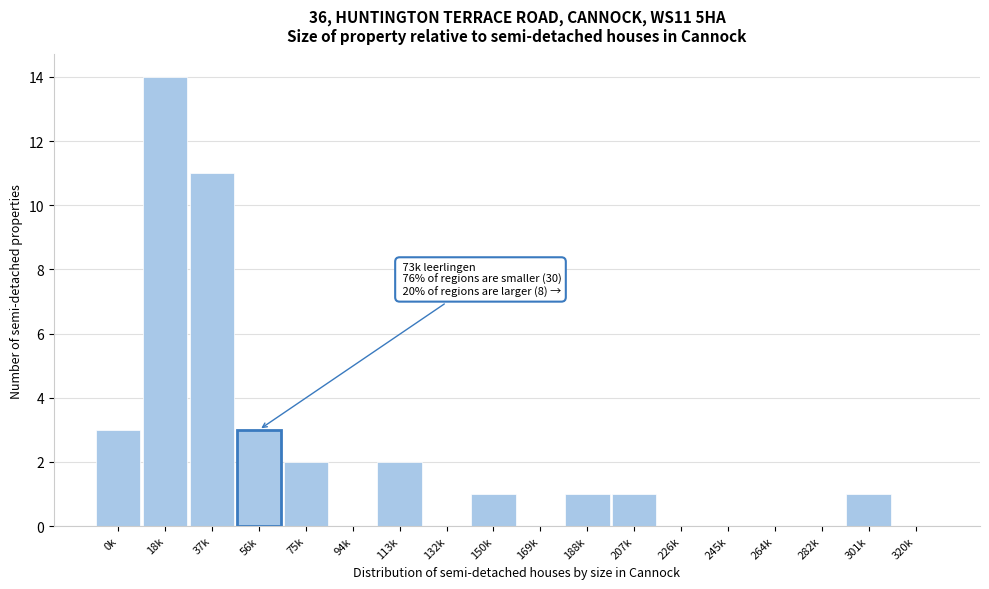

Reading left to right, extract all data points from this chart.

0k=3	18k=14	37k=11	56k=3	75k=2	94k=0	113k=2	132k=0	150k=1	169k=0	188k=1	207k=1	226k=0	245k=0	264k=0	282k=0	301k=1	320k=0